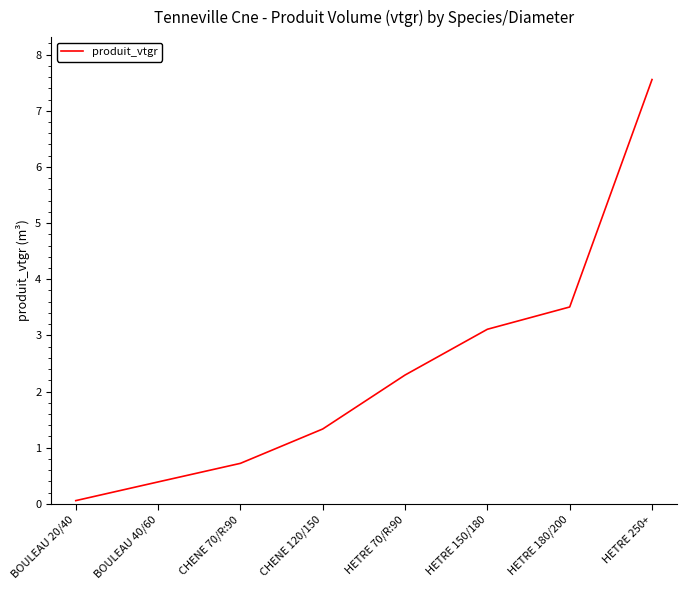

What position from the left is HETRE 250+?

8